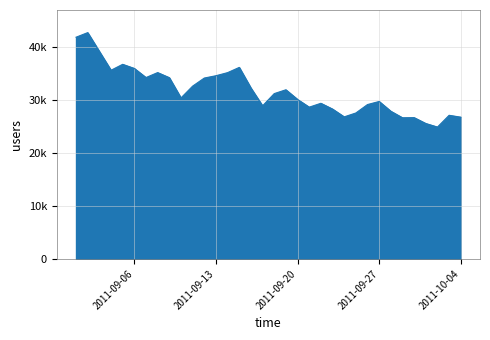

True or false: there are more than 1 points higher than both neighbors.

True